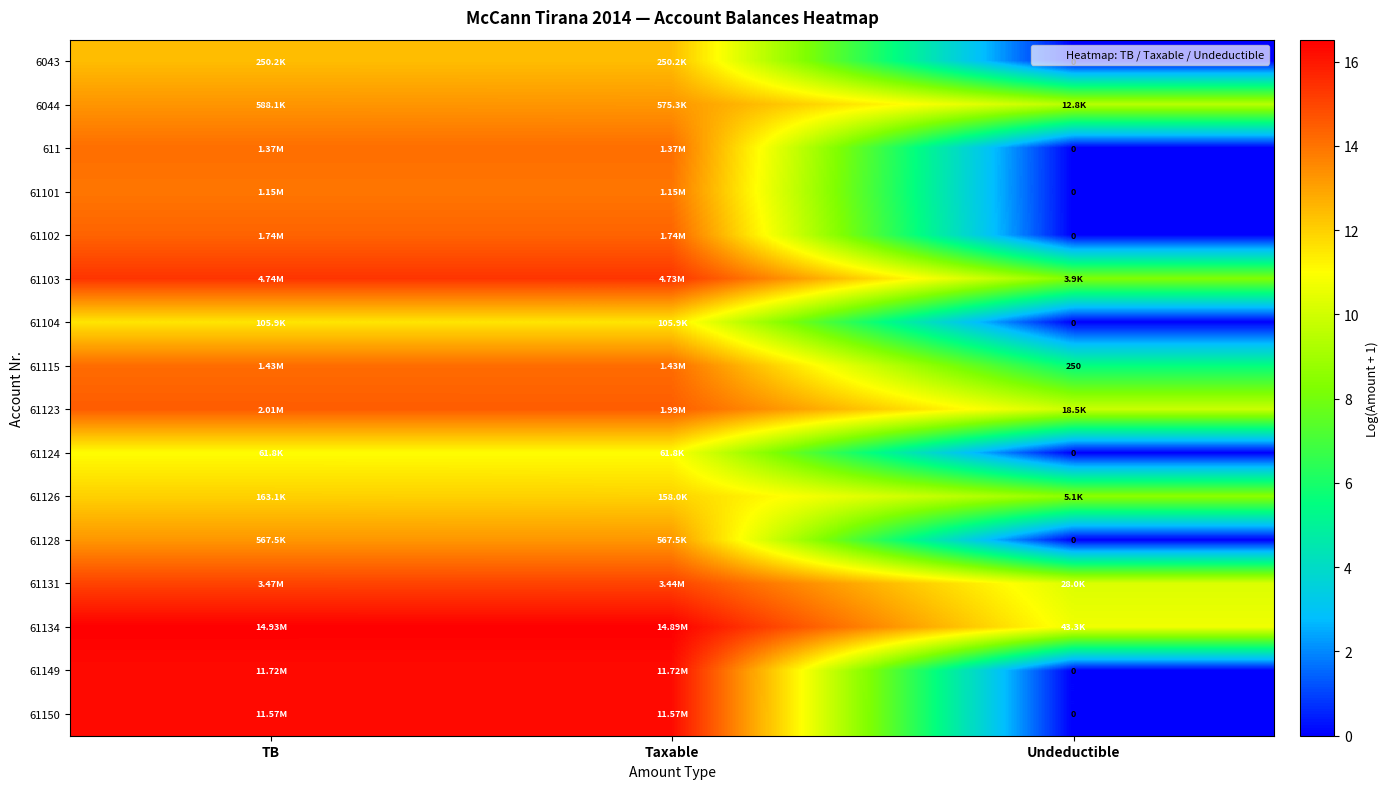

What is the difference between the maximum and minimum values in the 61115 series?

8.7